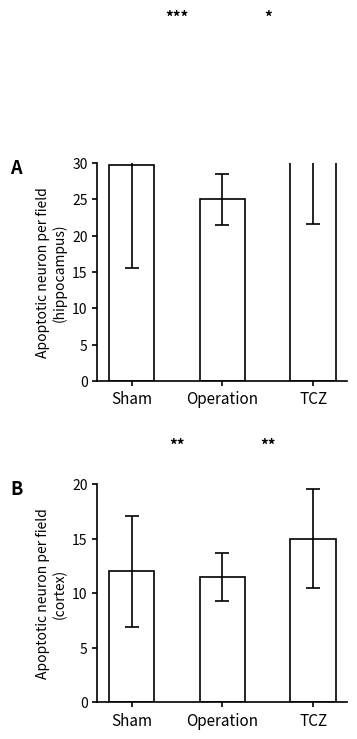

The value at Operation is 11.5. True or false?

True